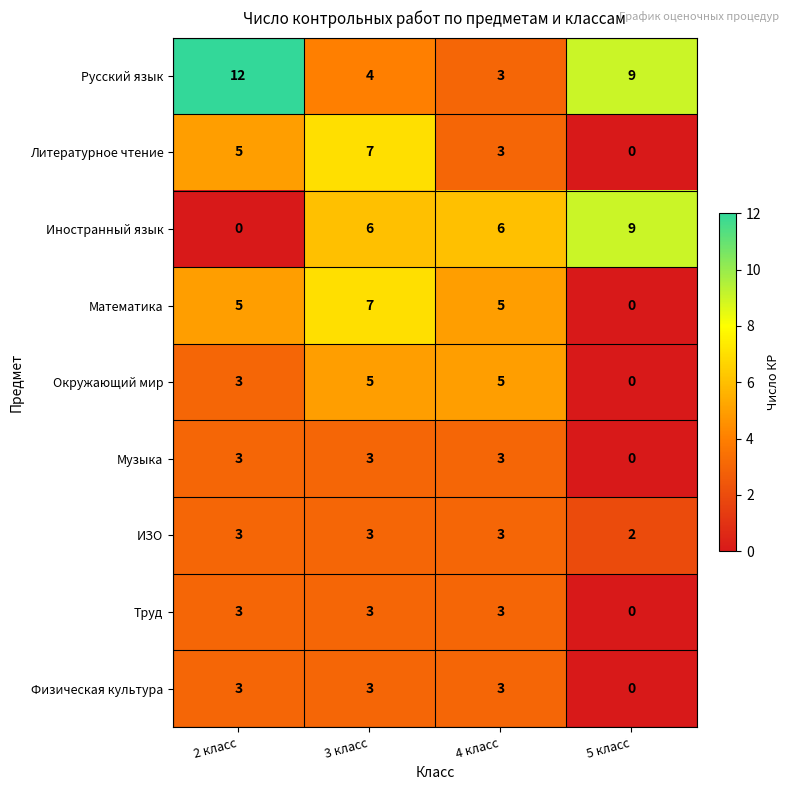

Between 2 класс and 3 класс, which series saw the biggest shift?

Русский язык